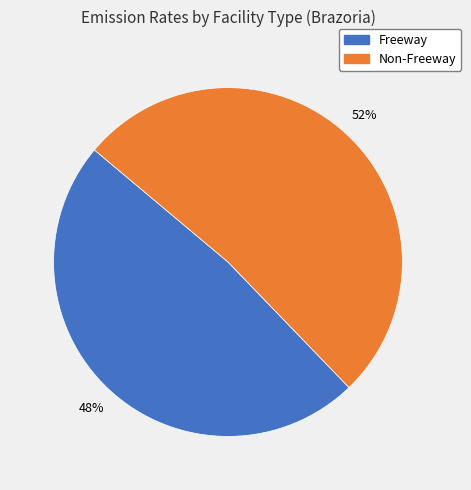

True or false: Non-Freeway accounts for 62% of the total.

False